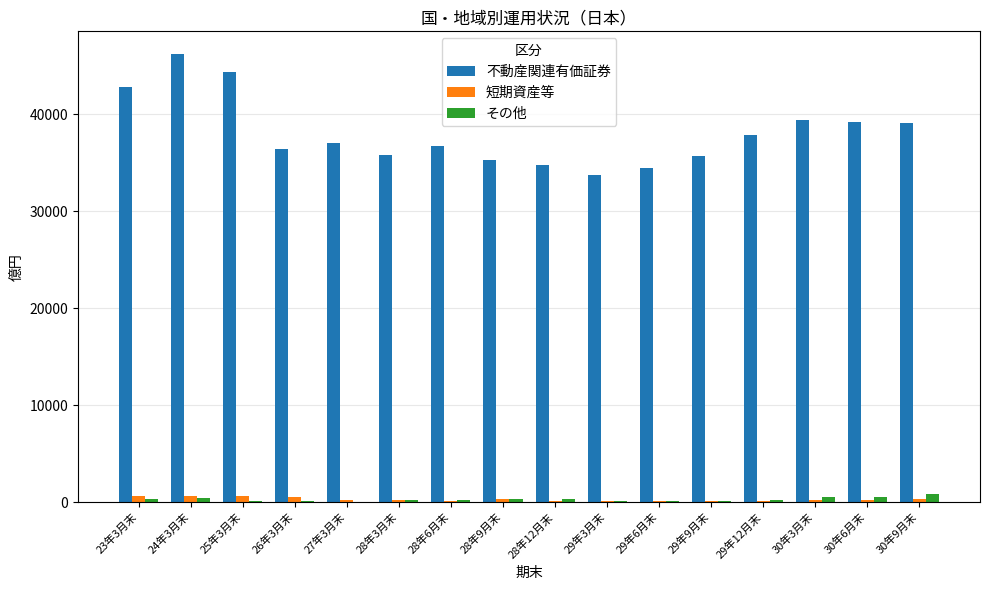

Which series changed the most between 25年3月末 and 29年3月末?

不動産関連有価証券